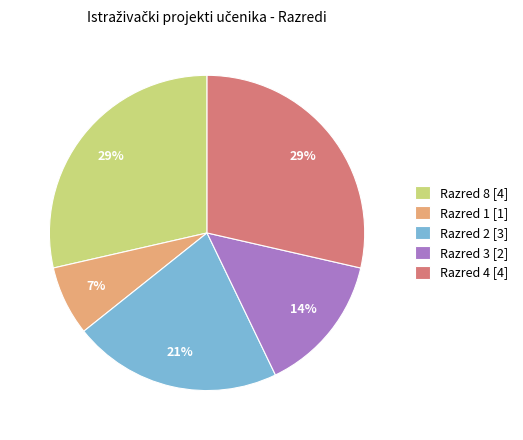

To the nearest percent, what portion does Razred 4 [4] represent?

29%